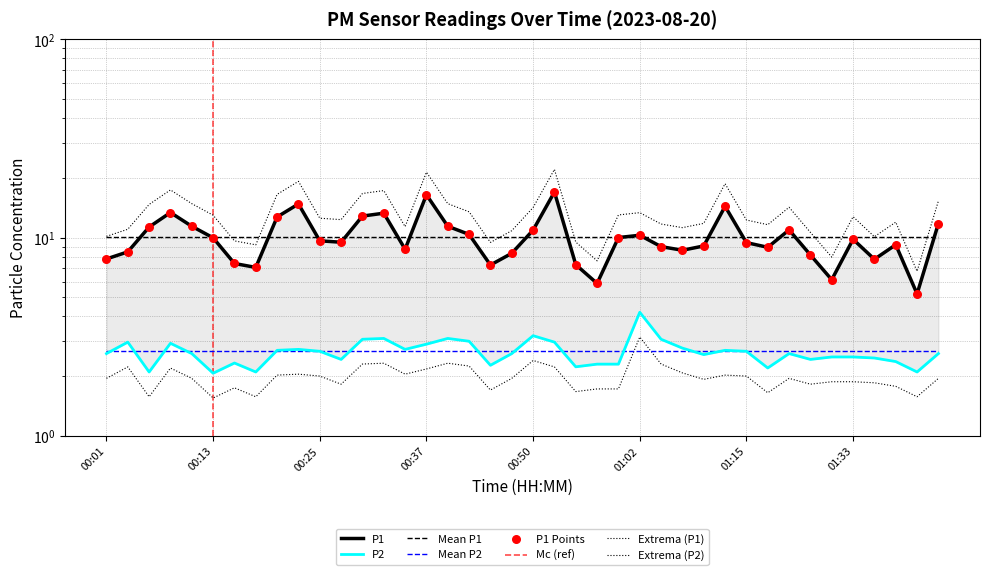

What is the total value across all series at 01:10?

11.6